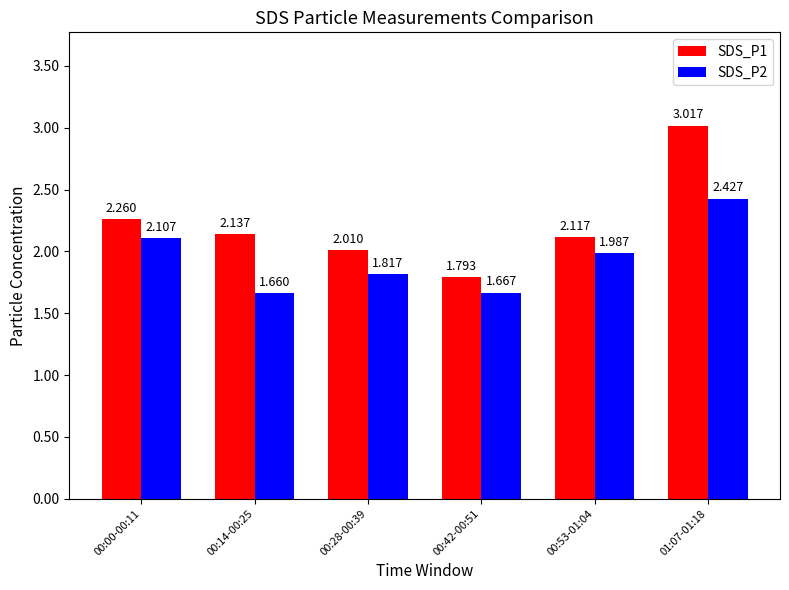

Which series has the largest range (max minus min)?

SDS_P1